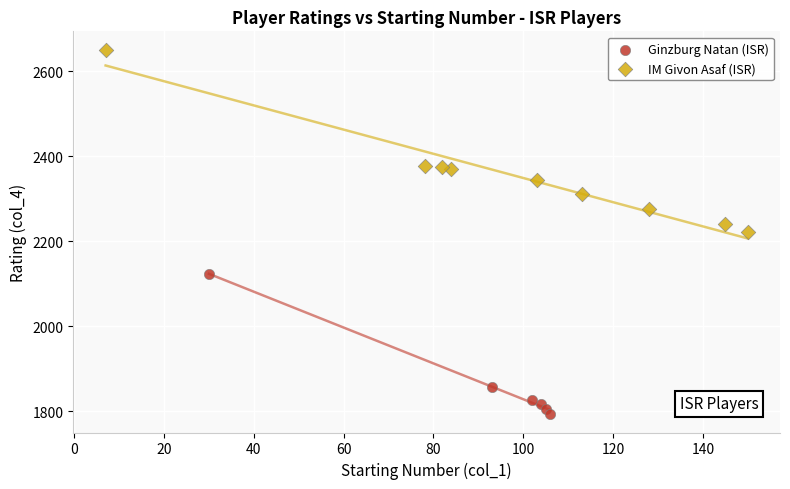

Which series contains the lowest Y value?

Ginzburg Natan (ISR)